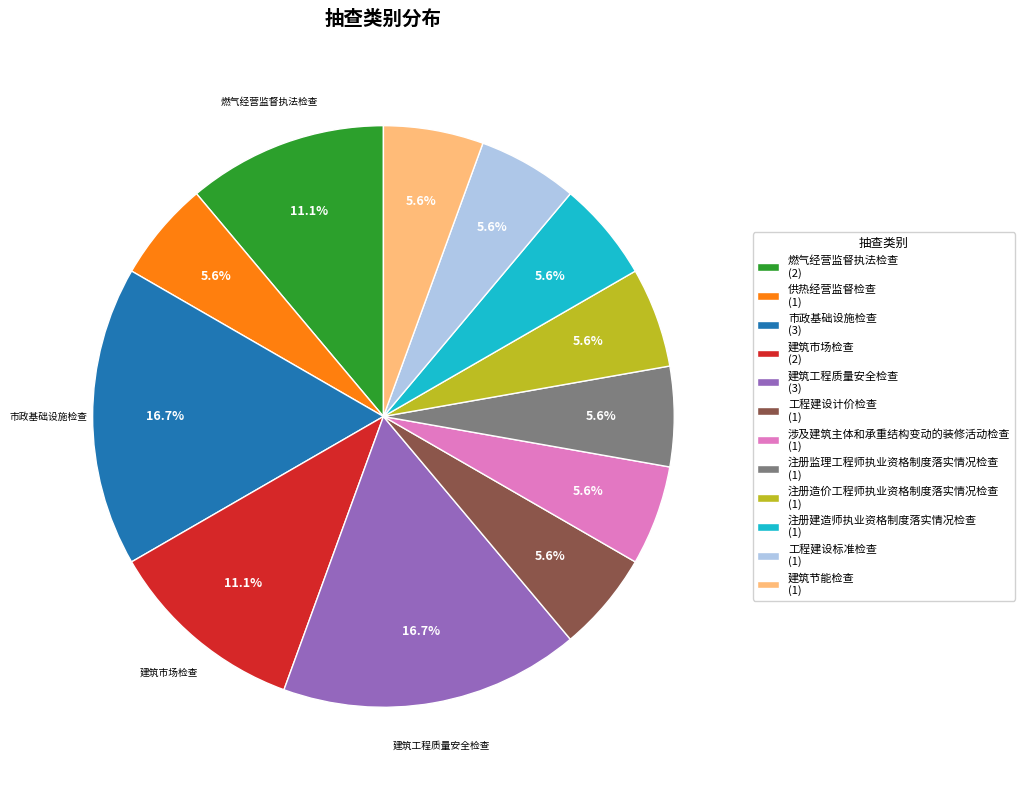

Which has a higher value, 注册造价工程师执业资格制度落实情况检查 (1) or 建筑市场检查 (2)?

建筑市场检查 (2)